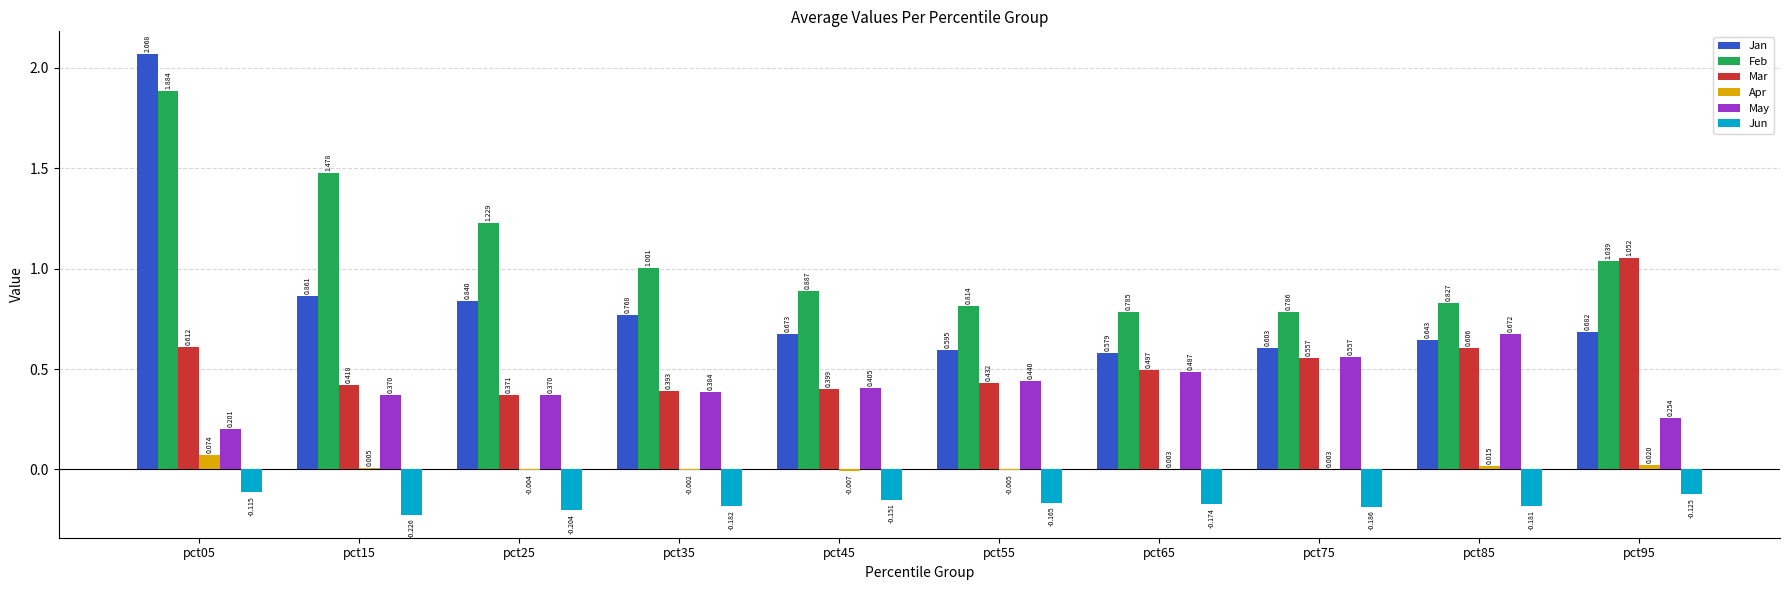

Which series has the largest total across all categories?

Feb